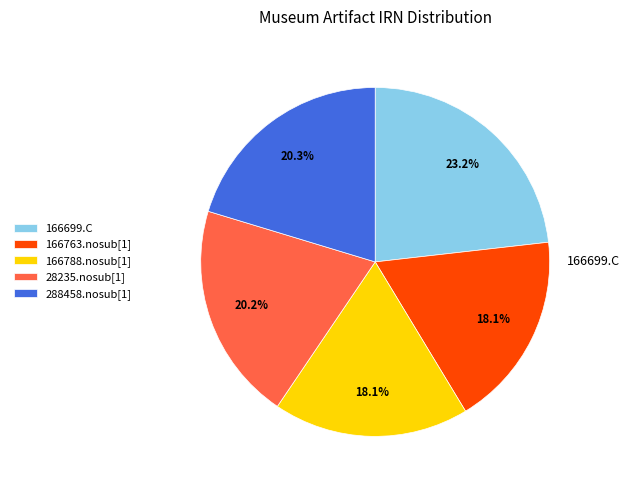

How many slices are in this pie chart?

5